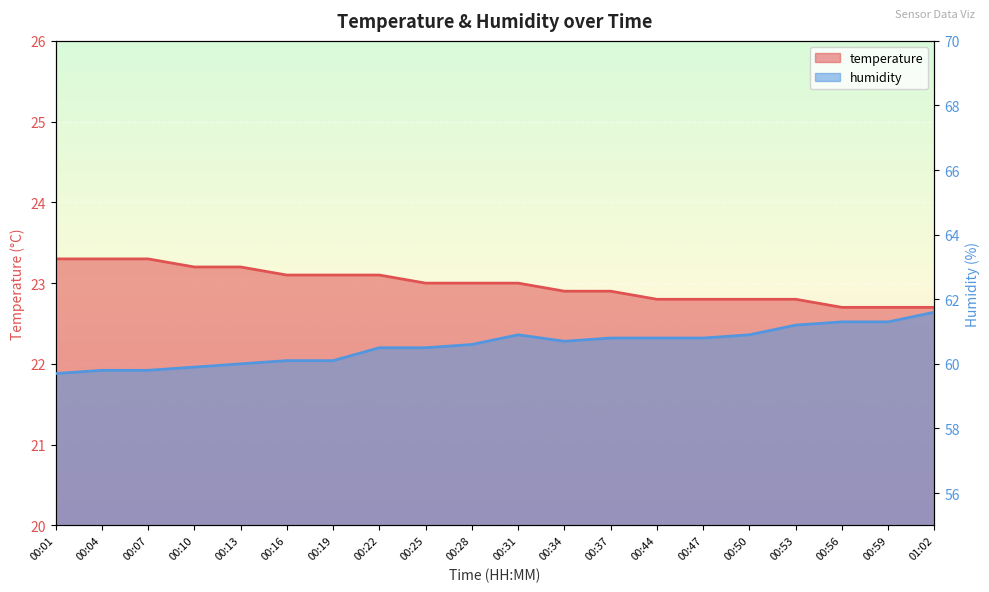

Between 00:10 and 00:47, which is larger?

00:10